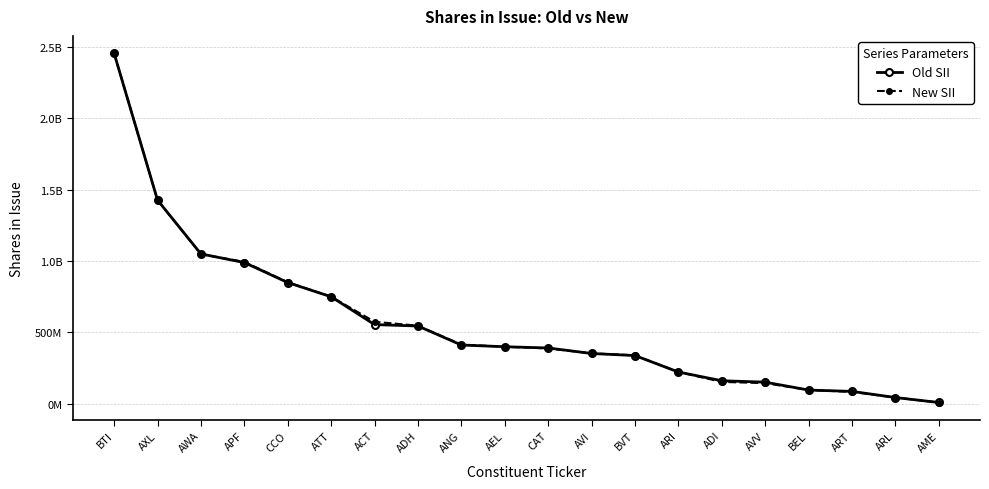

What is the label of the 7th point from the right?

ARI